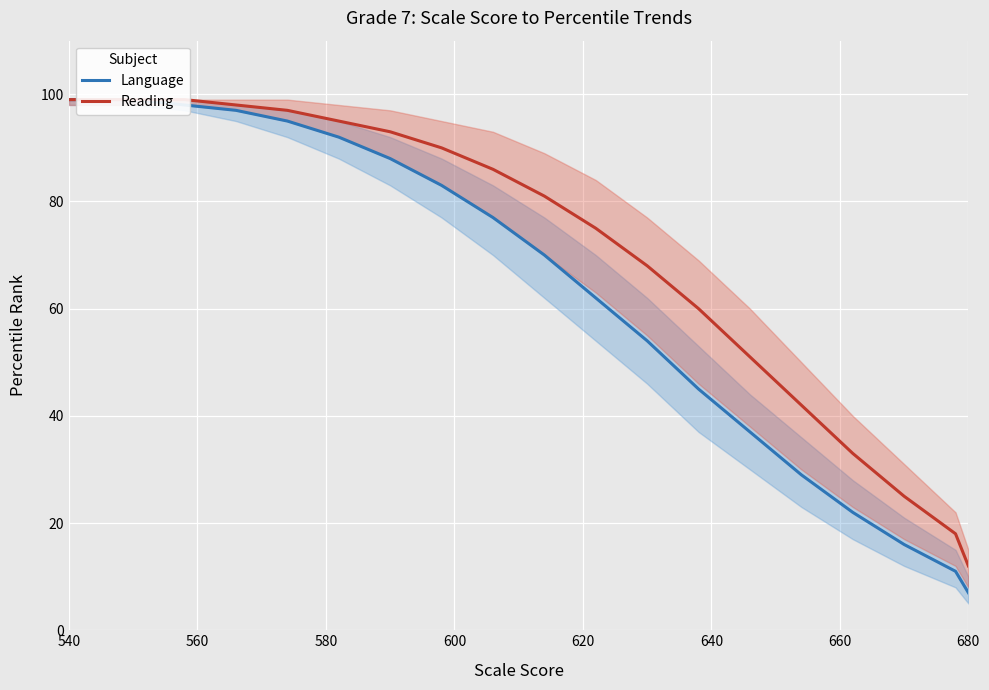

The Reading series shows 12 at 680. True or false?

True